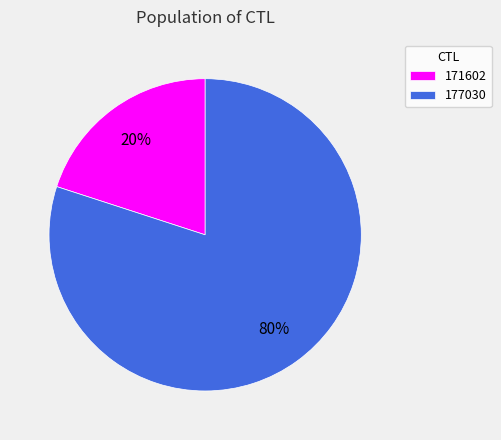

Between 171602 and 177030, which is larger?

177030